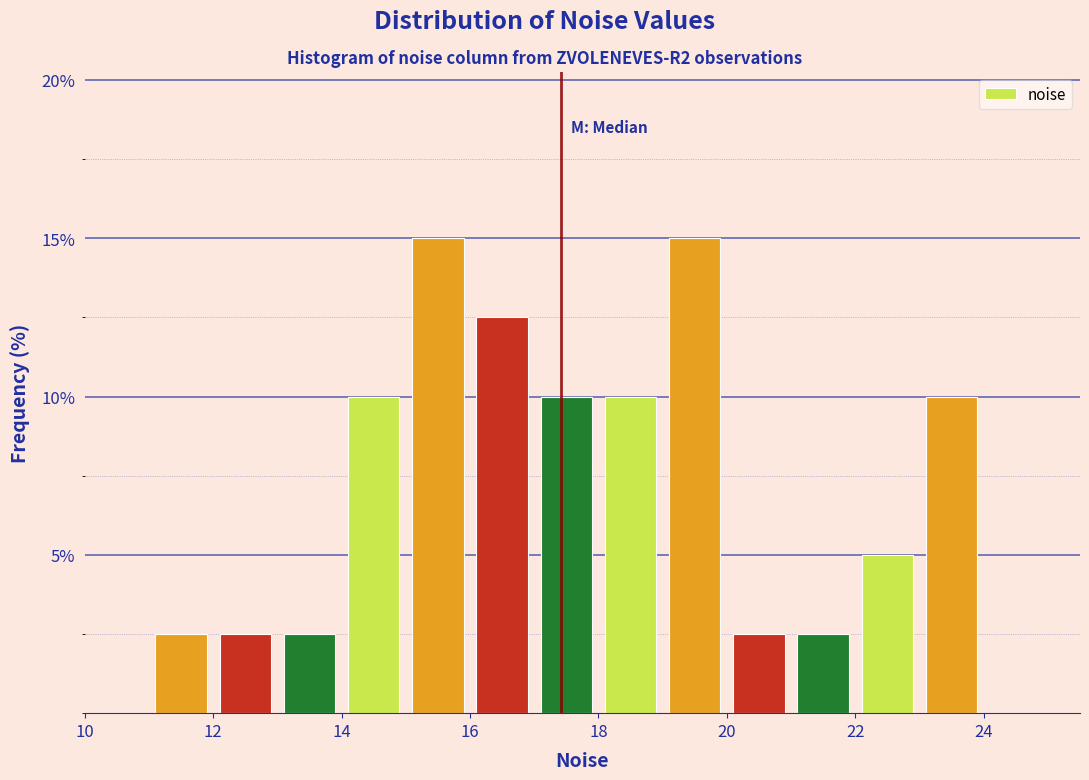

How tall is the bar that spans 20 to 21 on the x-axis? The values are not printed on the chart, so give them approximately, as read against the axis.

2.5